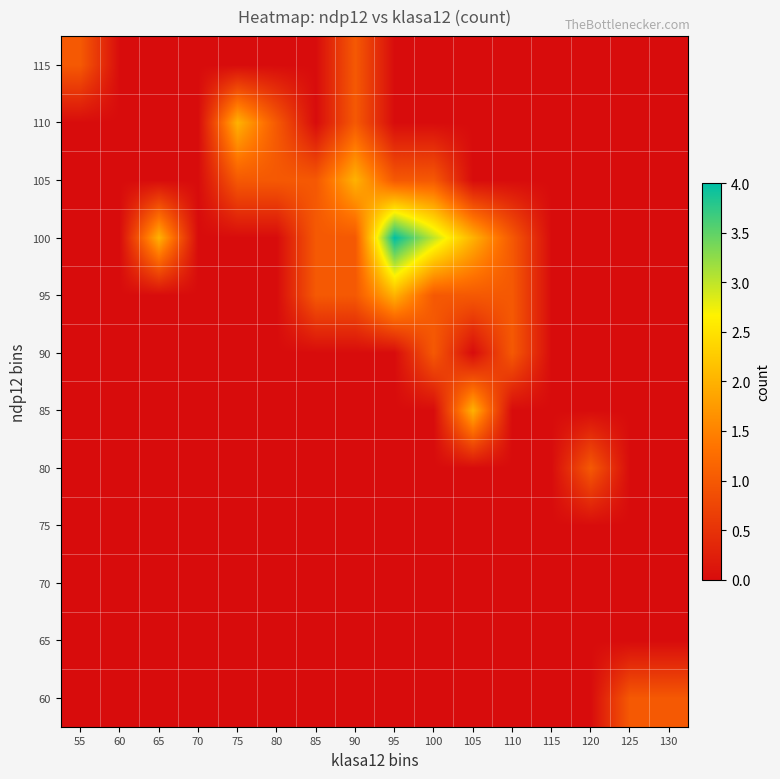

What is the total value across all series at 75?

3